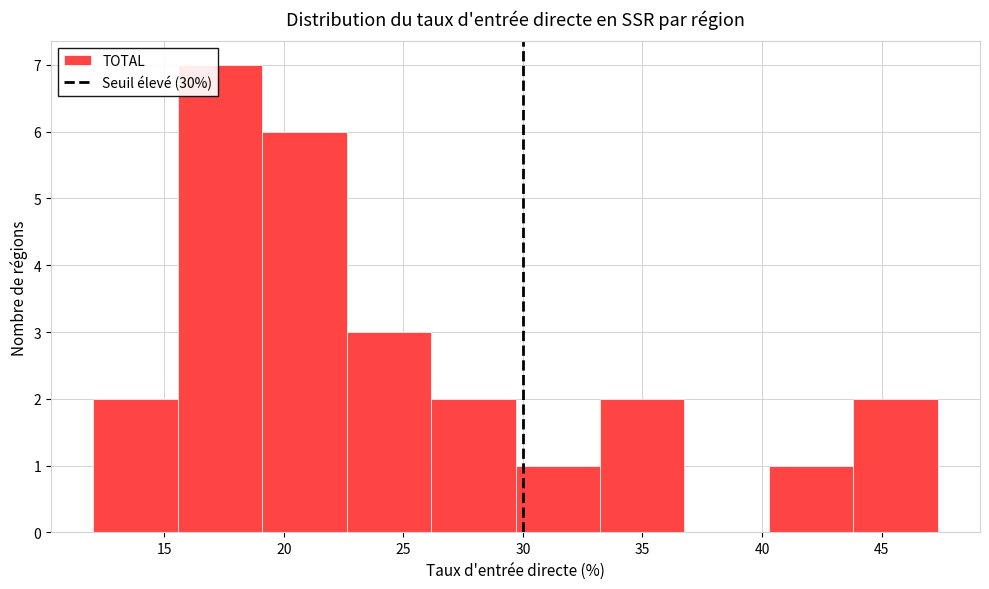

Reading left to right, transcribe this chart: for each bar, give the range it covers on the x-axis and its height. Neither the bar edges nor the heights are printed on the chart, so give them approximately, as read against the axes.

12.0 to 15.5: 2
15.5 to 19.0: 7
19.0 to 22.5: 6
22.5 to 26.0: 3
26.0 to 29.5: 2
29.5 to 33.0: 1
33.0 to 37.0: 2
37.0 to 40.5: 0
40.5 to 44.0: 1
44.0 to 47.5: 2